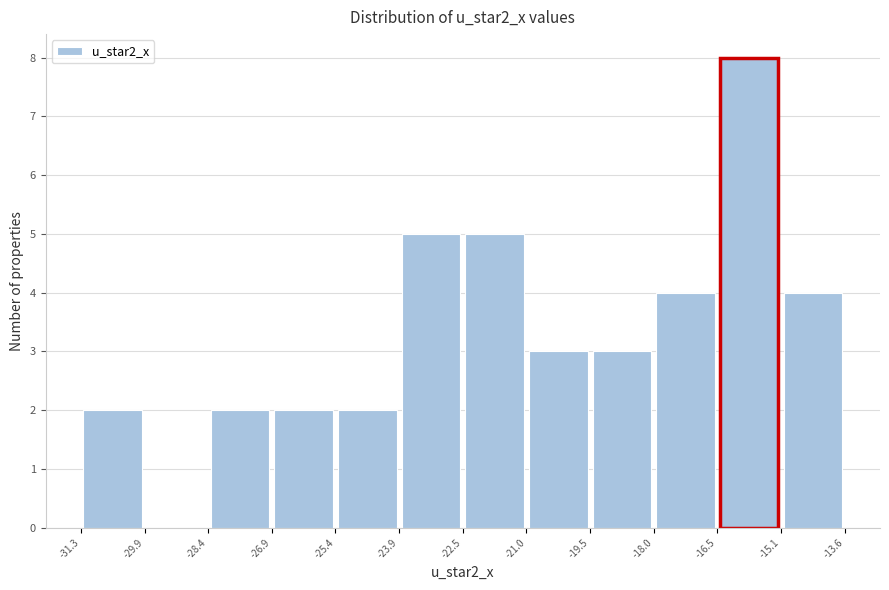

Reading left to right, list every bar in this chart as the range it spans on the x-axis followed by its height. The values are not printed on the chart, so give them approximately, as read against the axis.

-31.3 to -29.9: 2
-29.9 to -28.4: 0
-28.4 to -26.9: 2
-26.9 to -25.4: 2
-25.4 to -23.9: 2
-23.9 to -22.5: 5
-22.5 to -21.0: 5
-21.0 to -19.5: 3
-19.5 to -18.0: 3
-18.0 to -16.5: 4
-16.5 to -15.1: 8
-15.1 to -13.6: 4